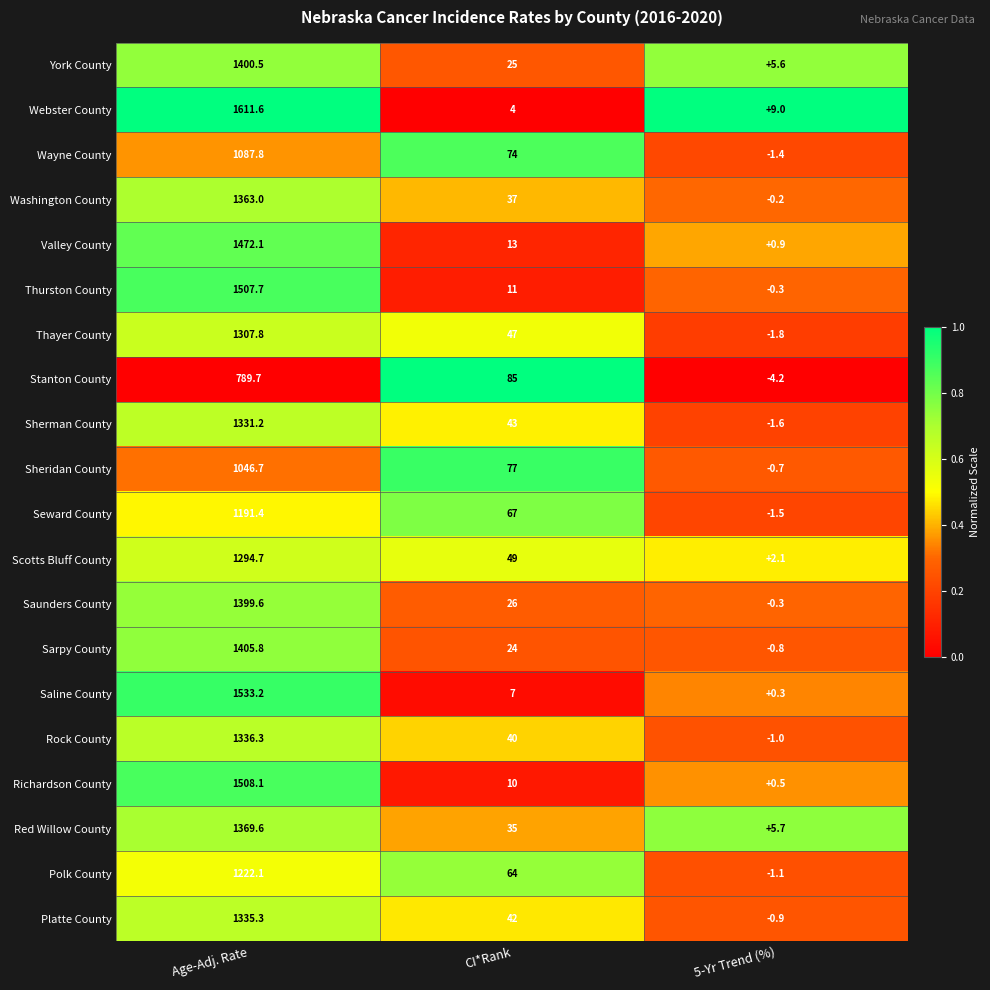

Which series has the largest total across all categories?

Webster County